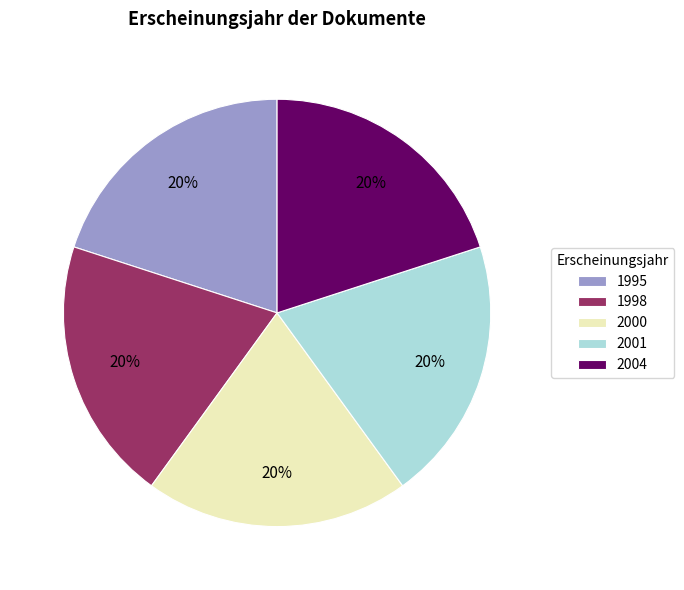

True or false: 1995 accounts for 20% of the total.

True